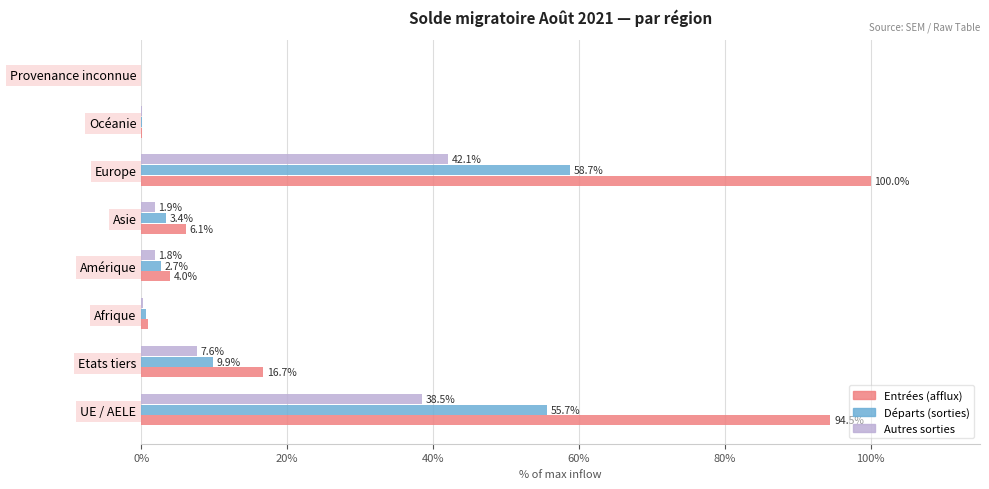

Where is Entrées (afflux) nearest to the value 50?

Etats tiers